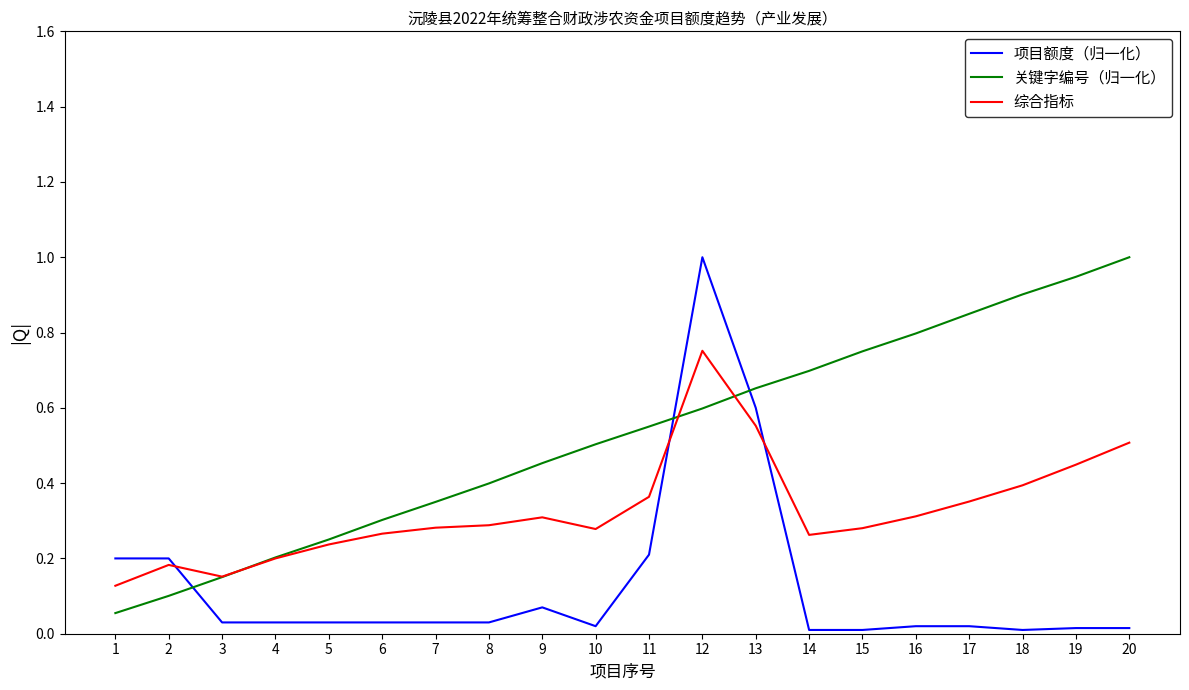

At which label does 项目额度（归一化） reach its peak?

12